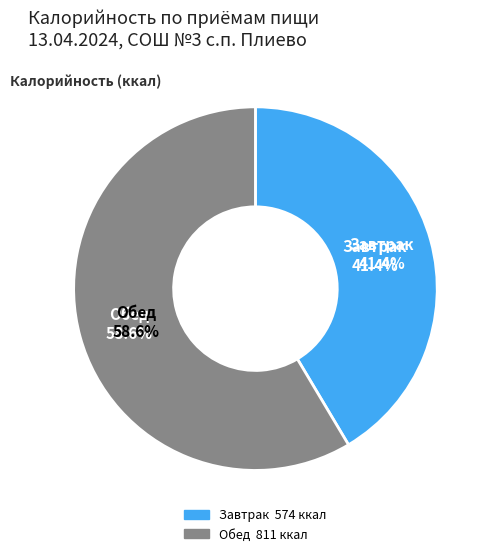

Is Каша гречневая молочная the majority of the pie?

No